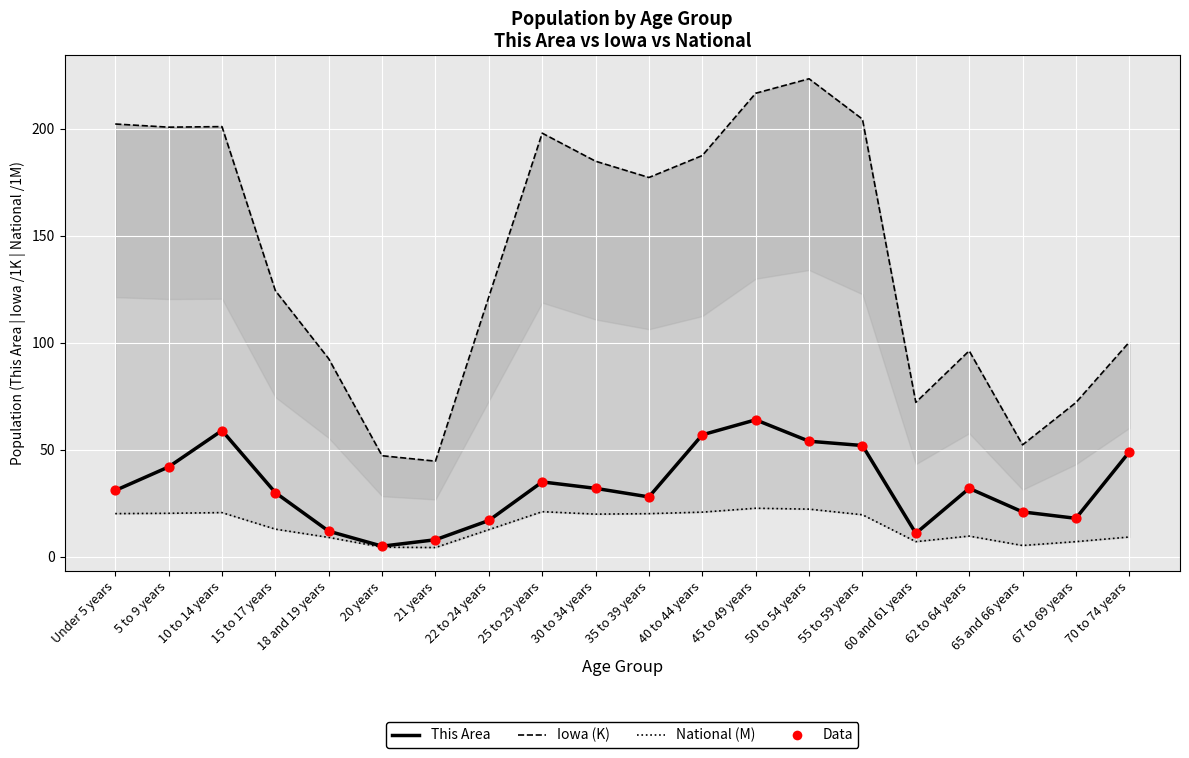

What are all the series names shown in the legend?

National (M), Iowa (K), This Area, Data